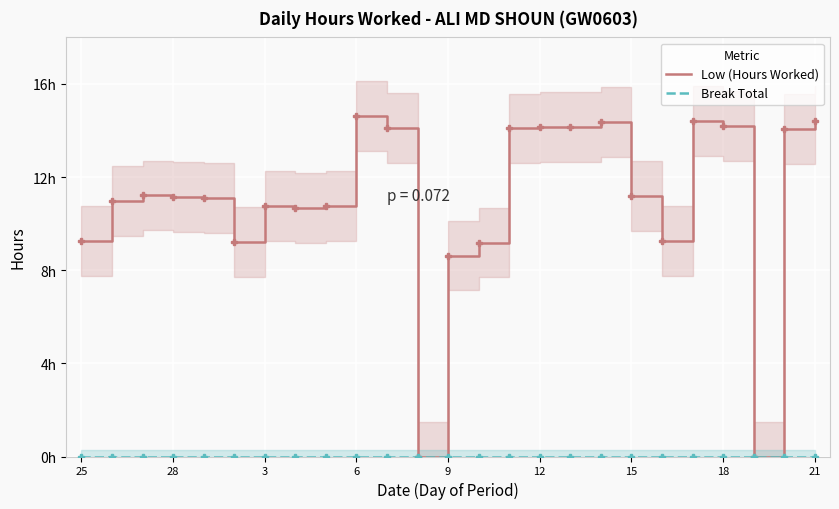

Reading left to right, what are all the values shown in this chart?

Low (Hours Worked): 9.3	11.0	11.2	11.2	11.1	9.2	10.8	10.7	10.8	14.6	14.1	0.0	8.6	9.2	14.1	14.2	14.1	14.3	11.2	9.3	14.4	14.2	0.0	14.1	14.4
Break Total: 0.0	0.0	0.0	0.0	0.0	0.0	0.0	0.0	0.0	0.0	0.0	0.0	0.0	0.0	0.0	0.0	0.0	0.0	0.0	0.0	0.0	0.0	0.0	0.0	0.0